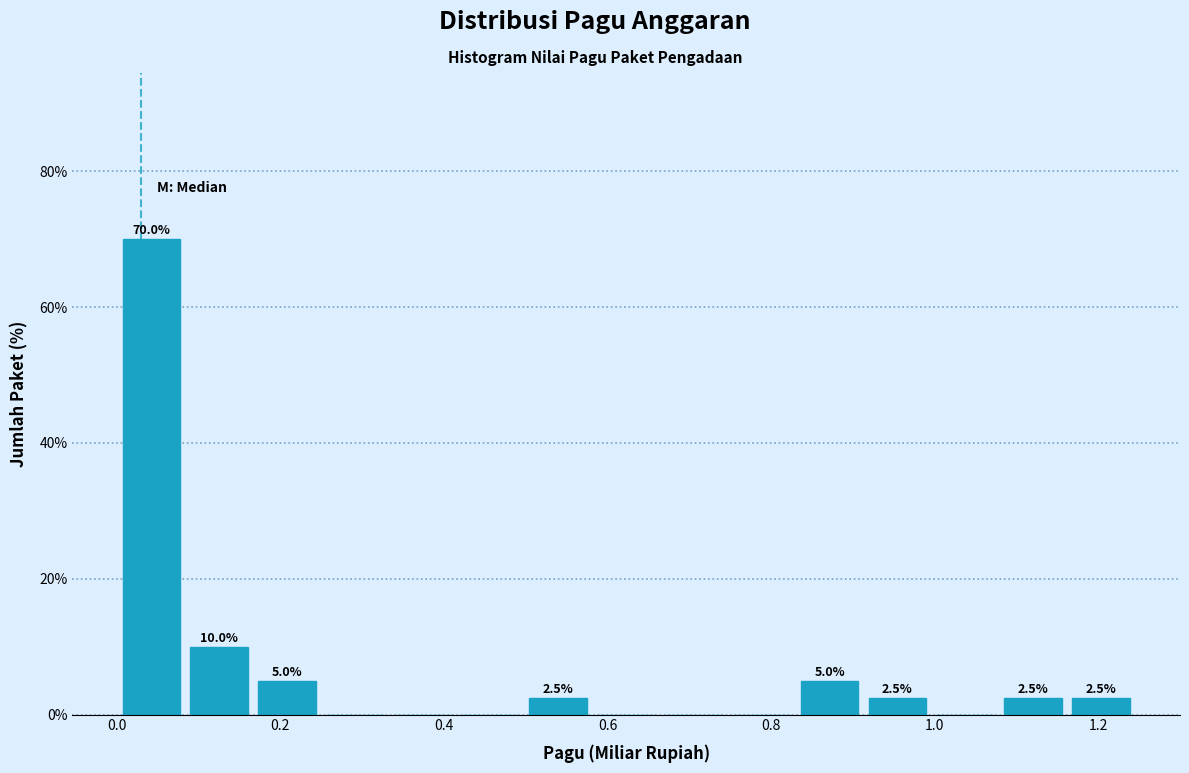

Over which range of the x-axis is the bar tallest?

0.00 to 0.08